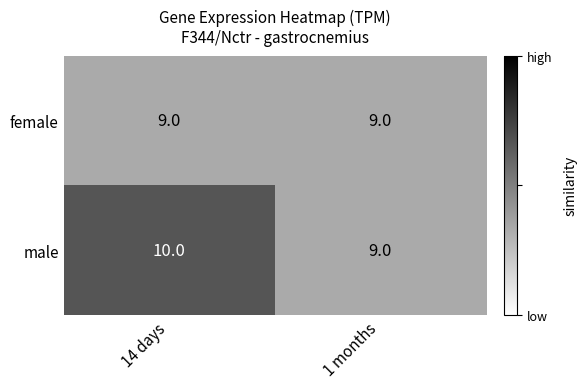

Which series has the largest total across all categories?

male